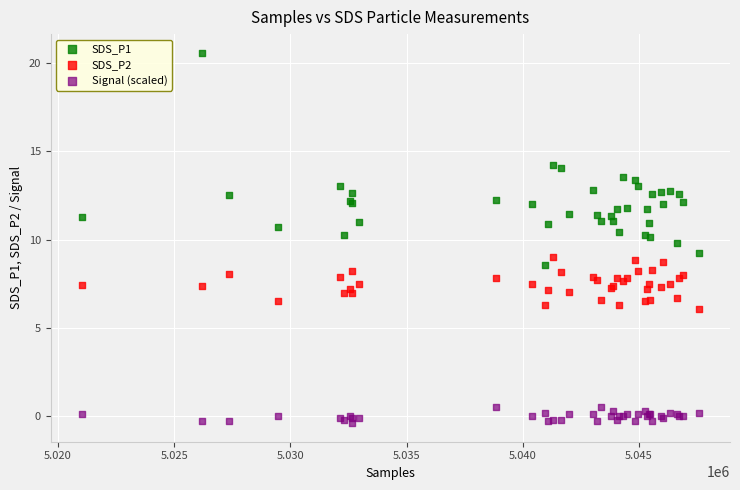

Which series reaches the maximum Y coordinate?

SDS_P1